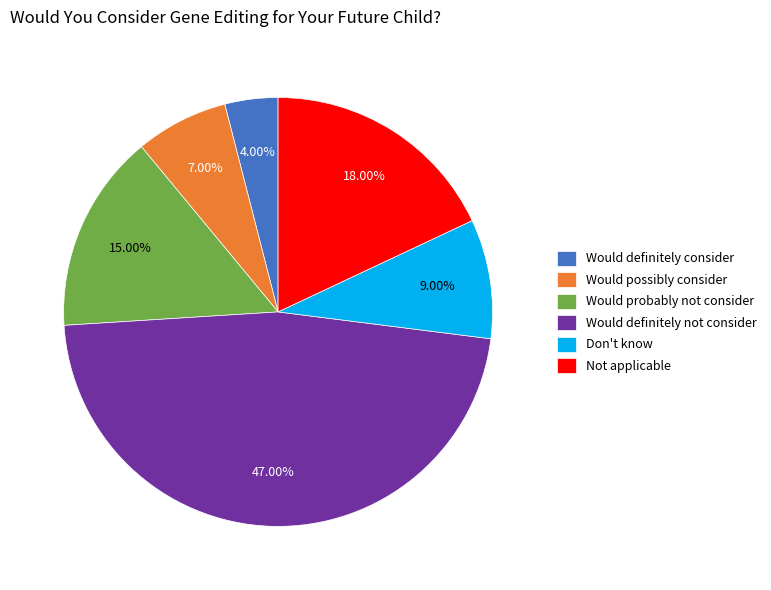

The Would definitely not consider slice represents 61% of the pie. True or false?

False